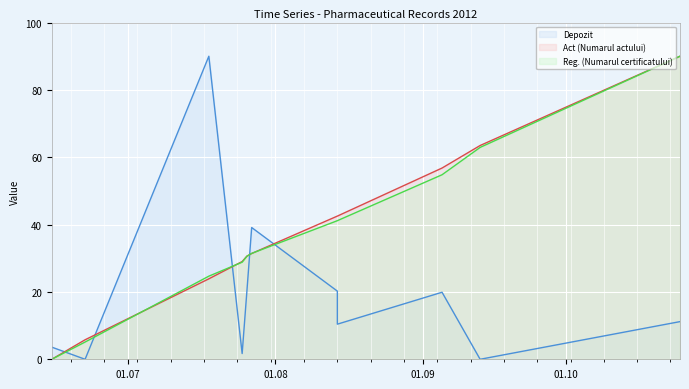

How many values in the Act (Numarul actului) series exceed 42?

6